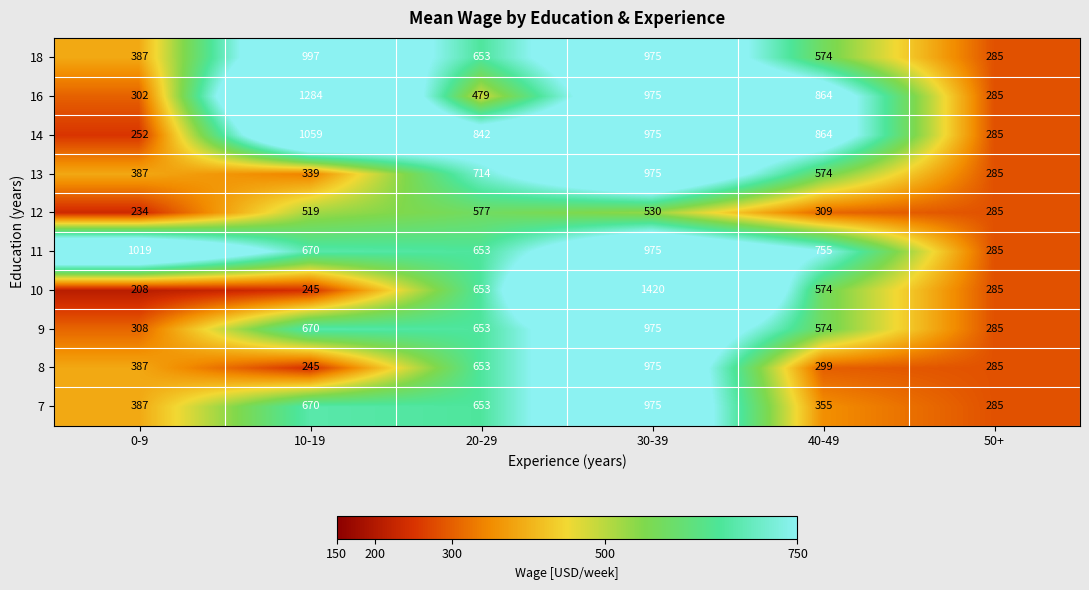

What is the difference between the 12 values at 0-9 and 10-19?

285